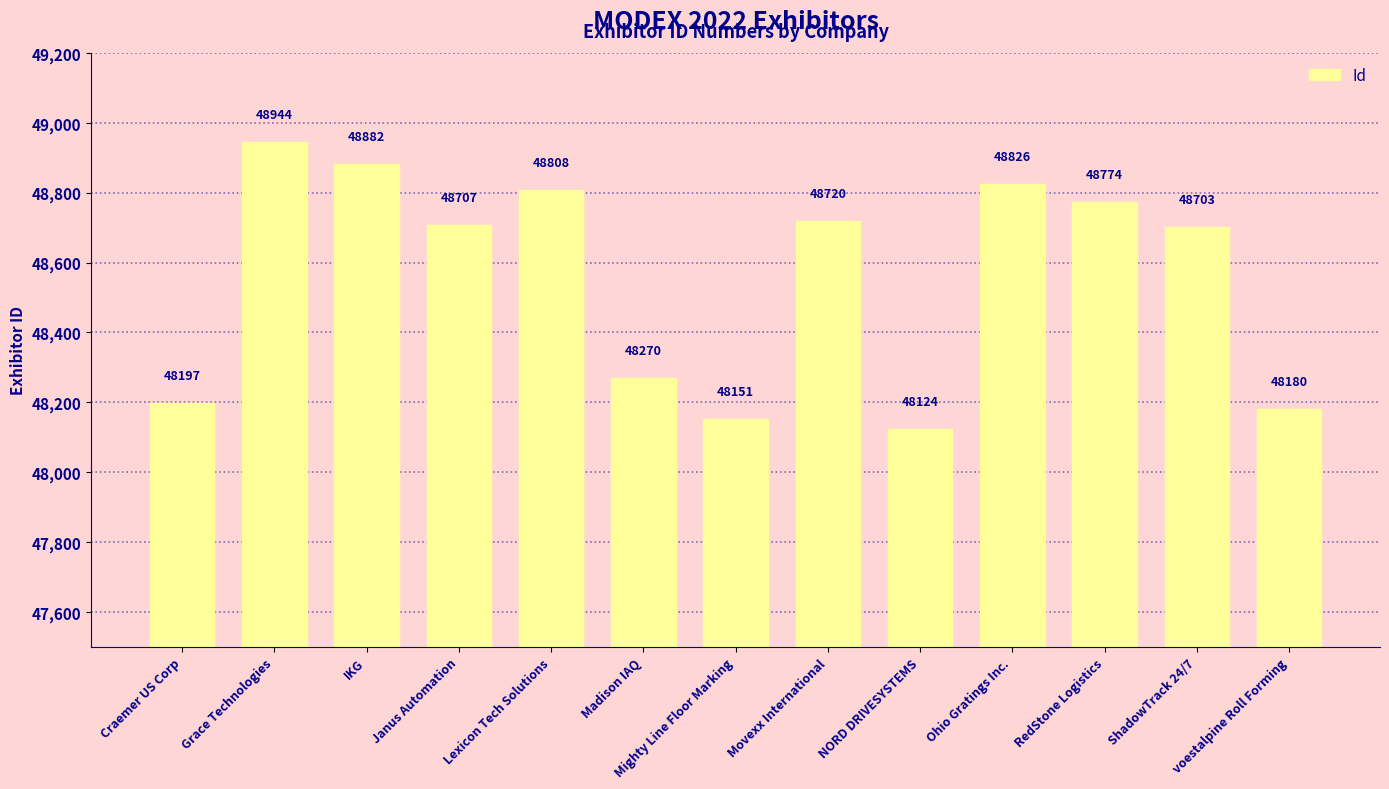

What is the smallest value displayed?

48124